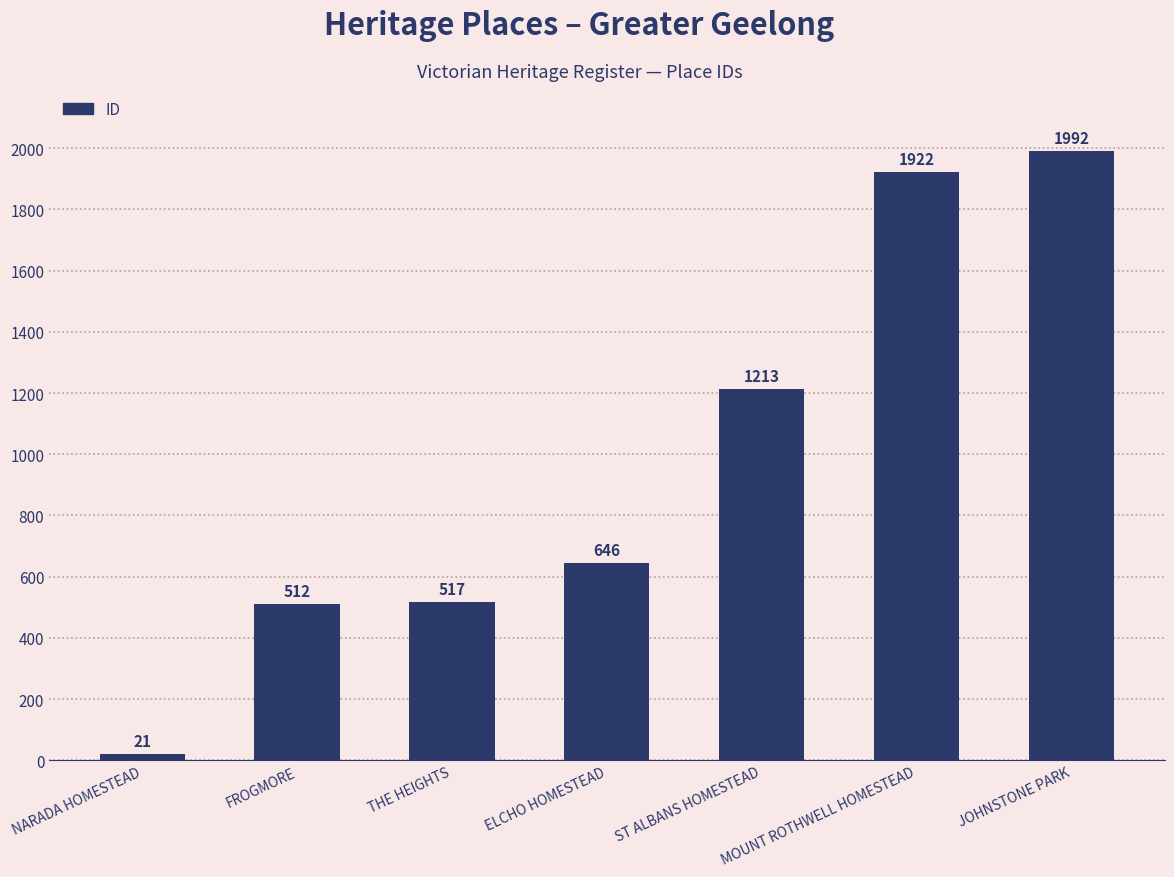

What is the difference between the second highest and second lowest values?

1410